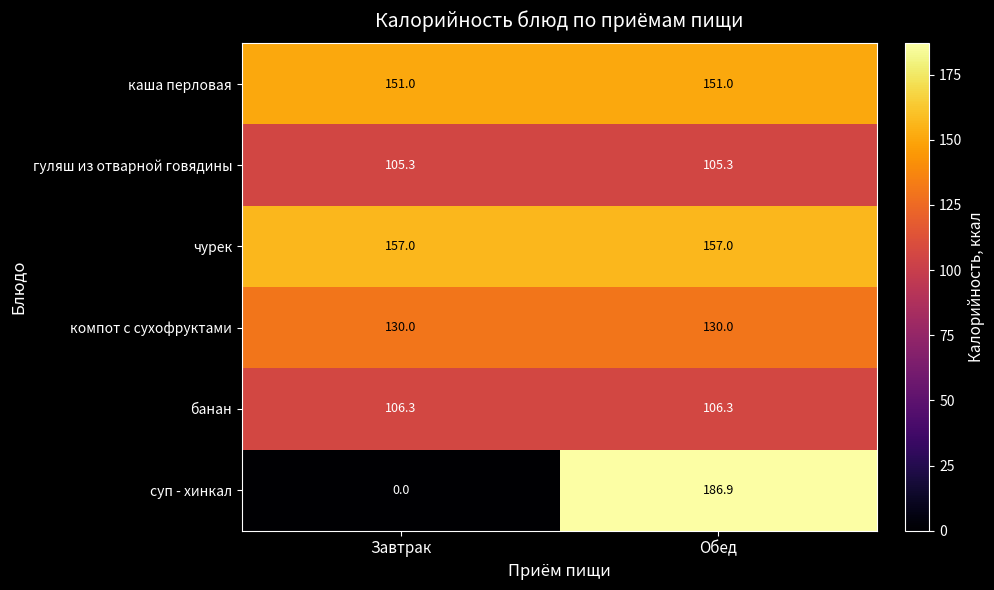

Rank the series at Завтрак from lowest to highest value.

суп - хинкал, гуляш из отварной говядины, банан, компот с сухофруктами, каша перловая, чурек